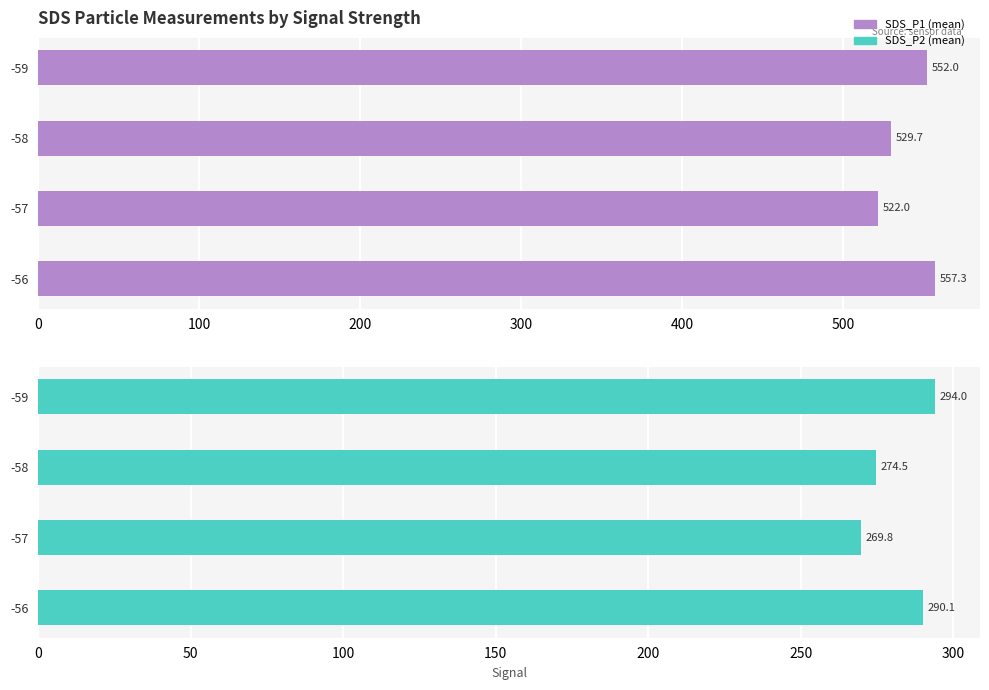

The SDS_P1 series shows 152.1 at -59. True or false?

False